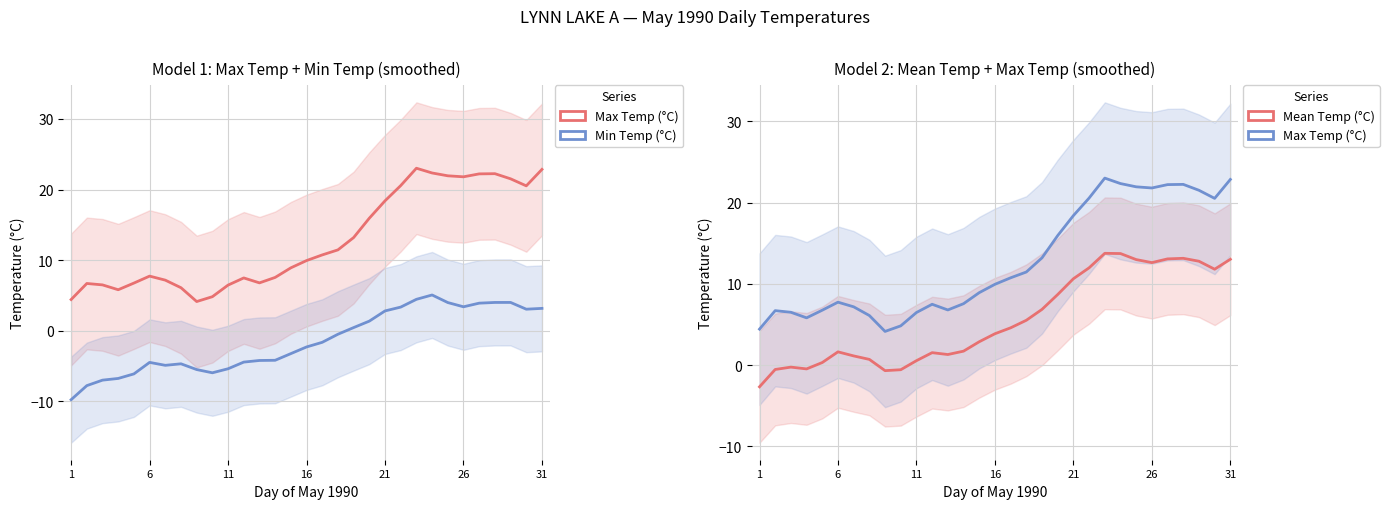

True or false: Mean Temp (°C) and Min Temp (°C) intersect in this chart.

False